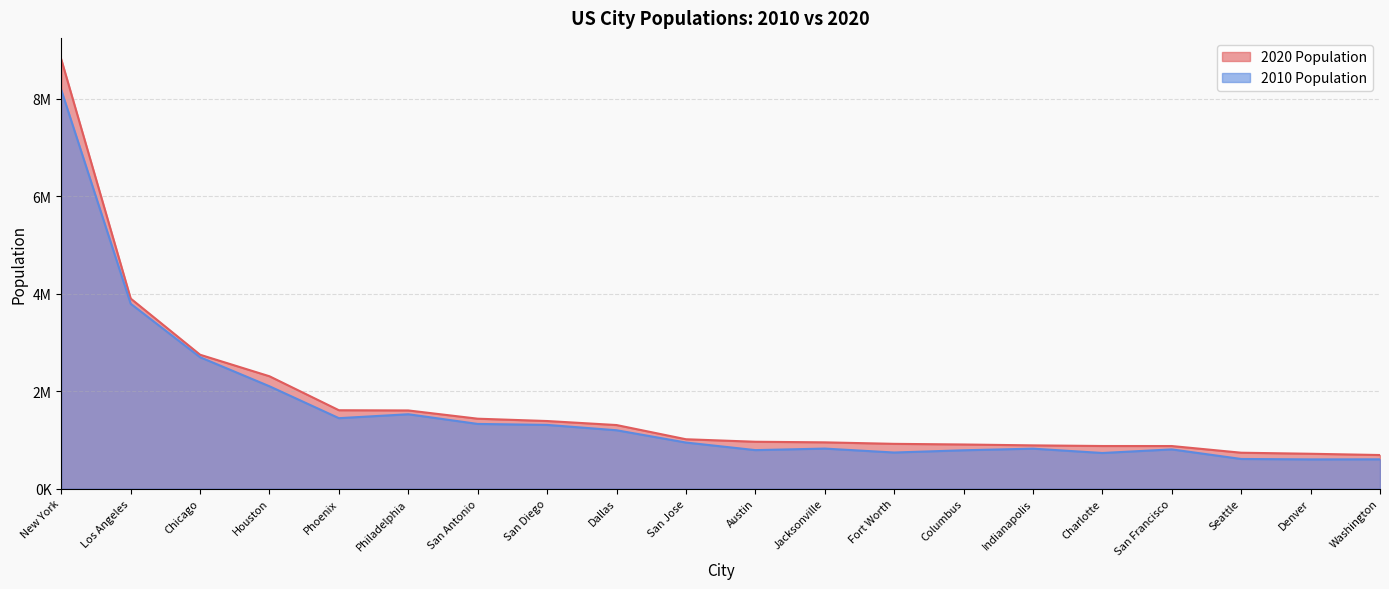

The 2010 Population series shows 1327407 at San Antonio. True or false?

True